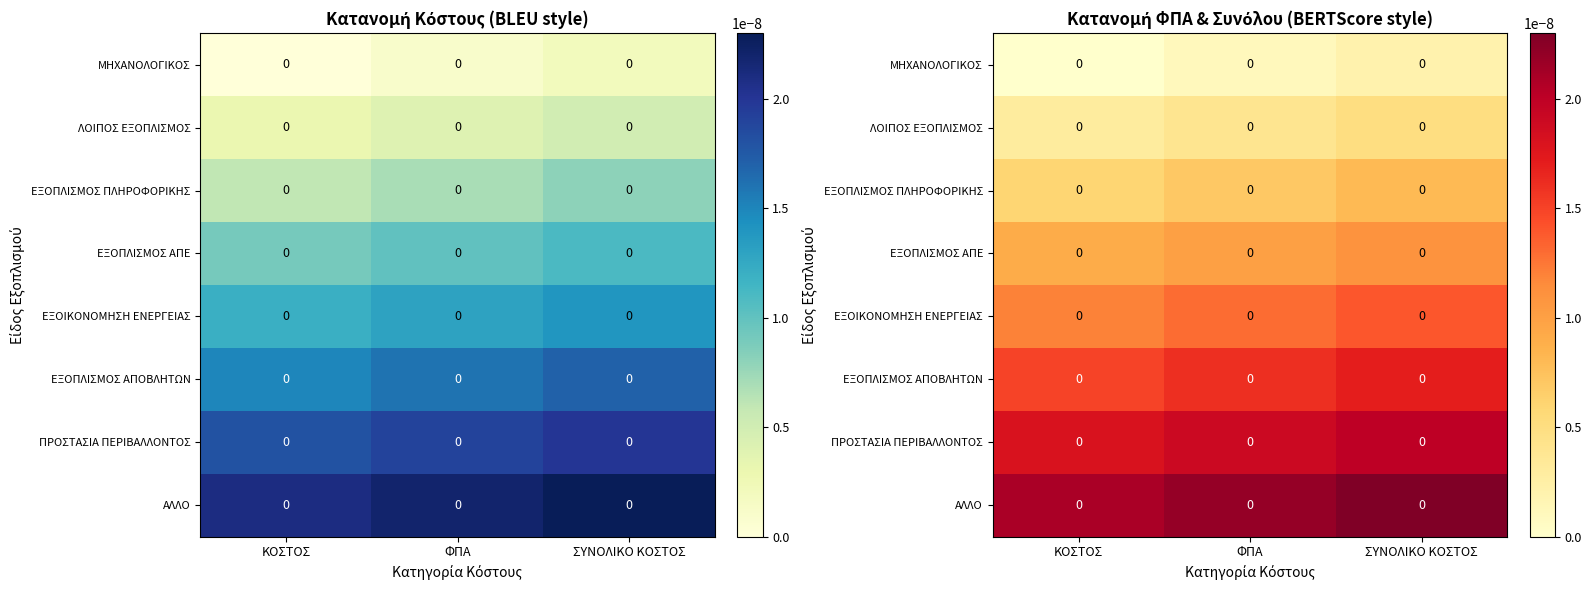

Is it true that ΜΗΧΑΝΟΛΟΓΙΚΟΣ equals 0.0 at ΣΥΝΟΛΙΚΟ ΚΟΣΤΟΣ?

True